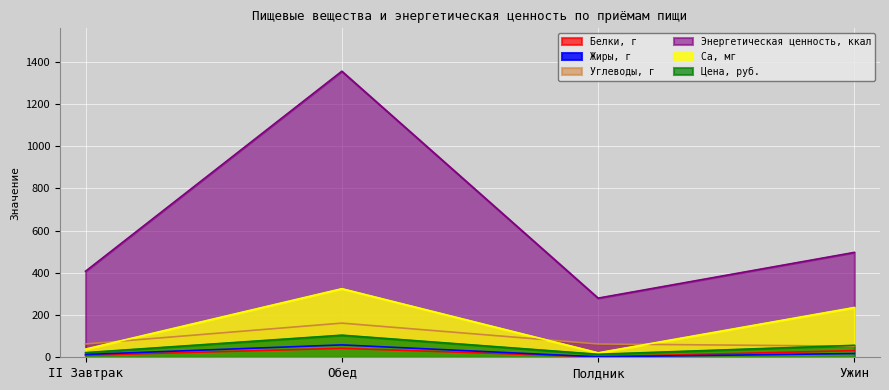

Reading left to right, transcribe all the data shown in this chart.

Белки, г: II Завтрак=9.4	Обед=42.3	Полдник=2.1	Ужин=31.6
Жиры, г: II Завтрак=13.3	Обед=58.6	Полдник=2.0	Ужин=17.7
Углеводы, г: II Завтрак=63.1	Обед=161.7	Полдник=63.1	Ужин=52.5
Энергетическая ценность, ккал: II Завтрак=407.3	Обед=1354.1	Полдник=280.0	Ужин=496.5
Са, мг: II Завтрак=38.7	Обед=324.6	Полдник=21.0	Ужин=235.7
Цена, руб.: II Завтрак=21.9	Обед=104.5	Полдник=14.1	Ужин=56.5